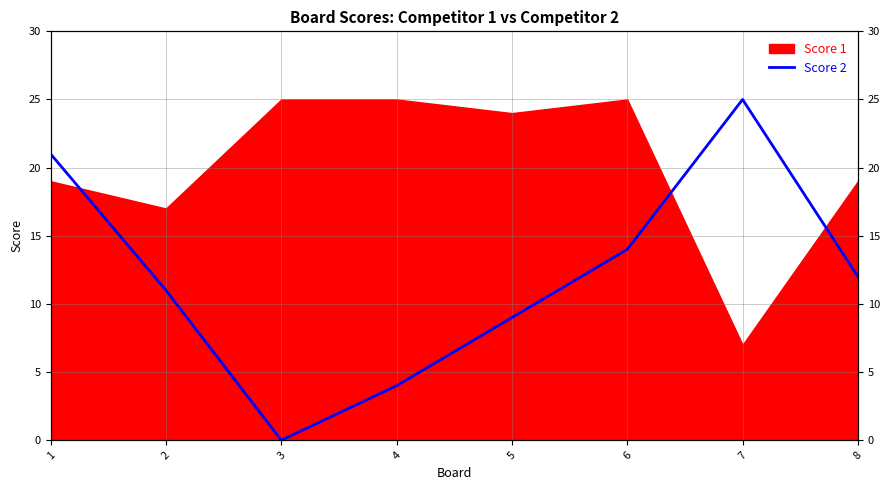

Reading left to right, extract all data points from this chart.

21	11	0	4	9	14	25	12